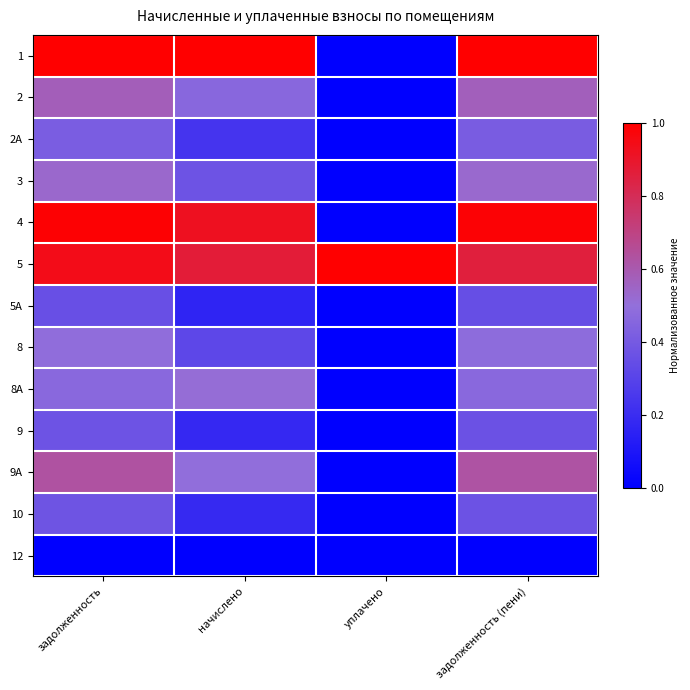

How many distinct data groups are displayed?

13